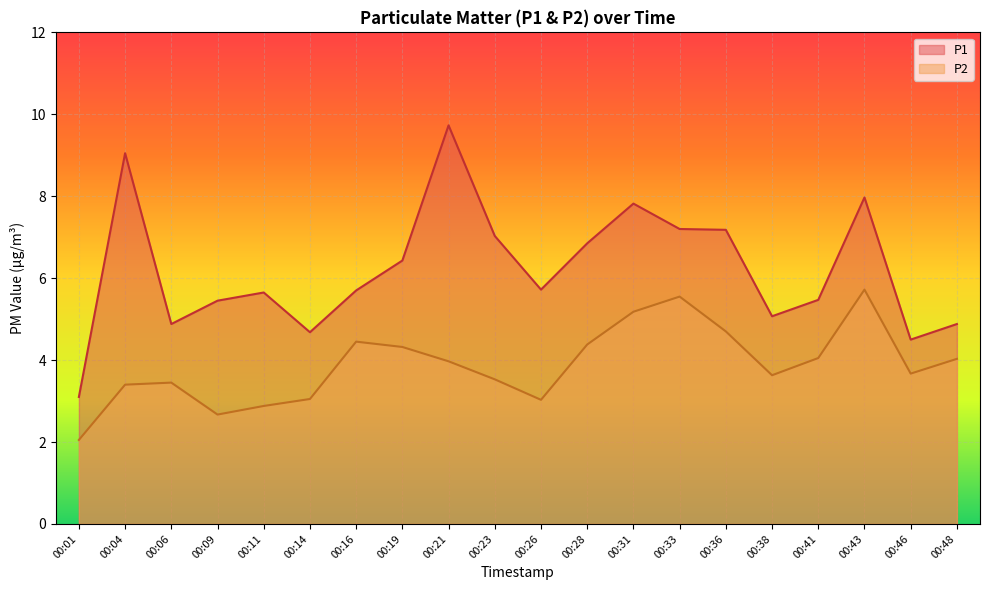

What is the value of the P1 point at the 3rd from the left?

4.9